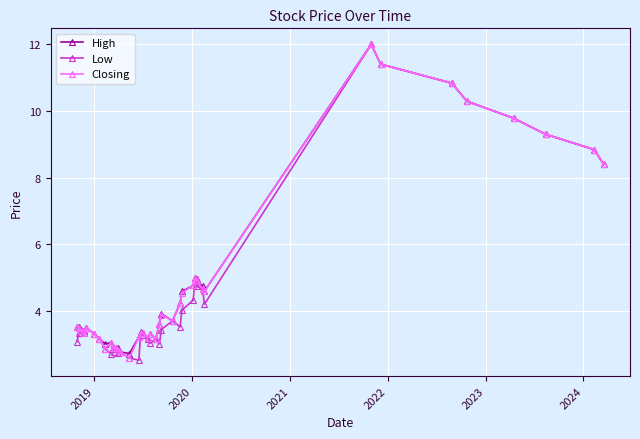

What is the value of the High point at the 9th from the left?

3.0